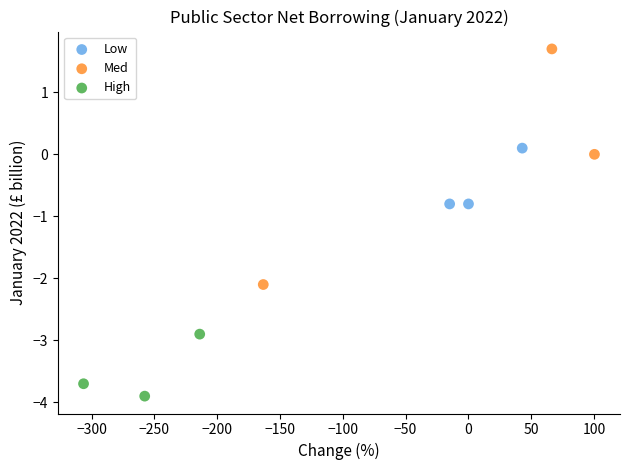

Which series reaches the maximum Y coordinate?

Med